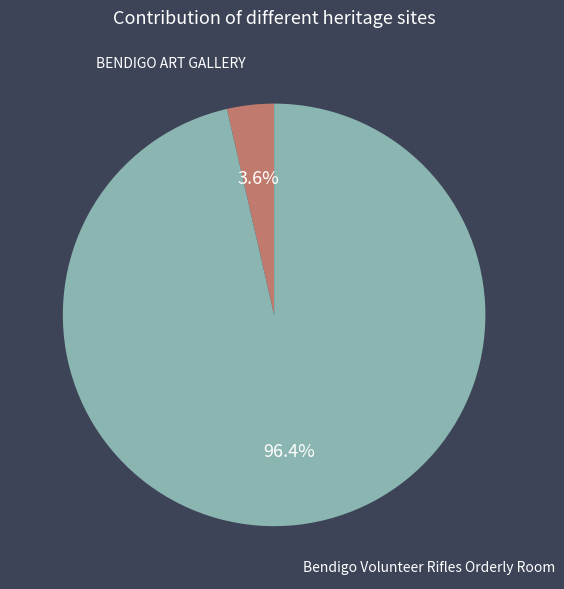

To the nearest percent, what portion does Bendigo Volunteer Rifles Orderly Room represent?

96%